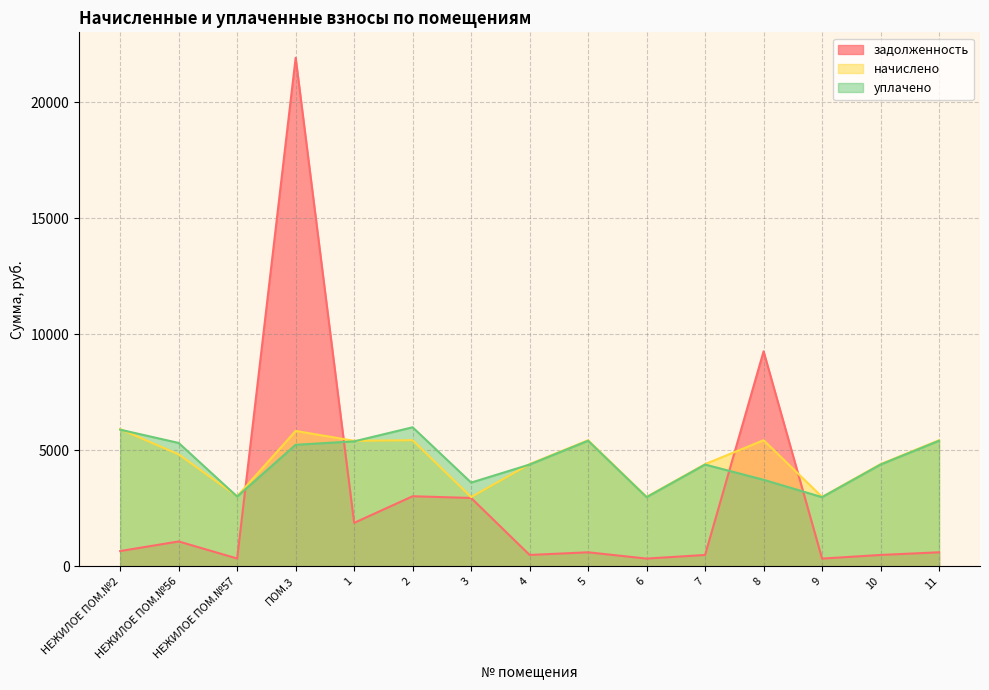

How many lines are shown in the chart?

3